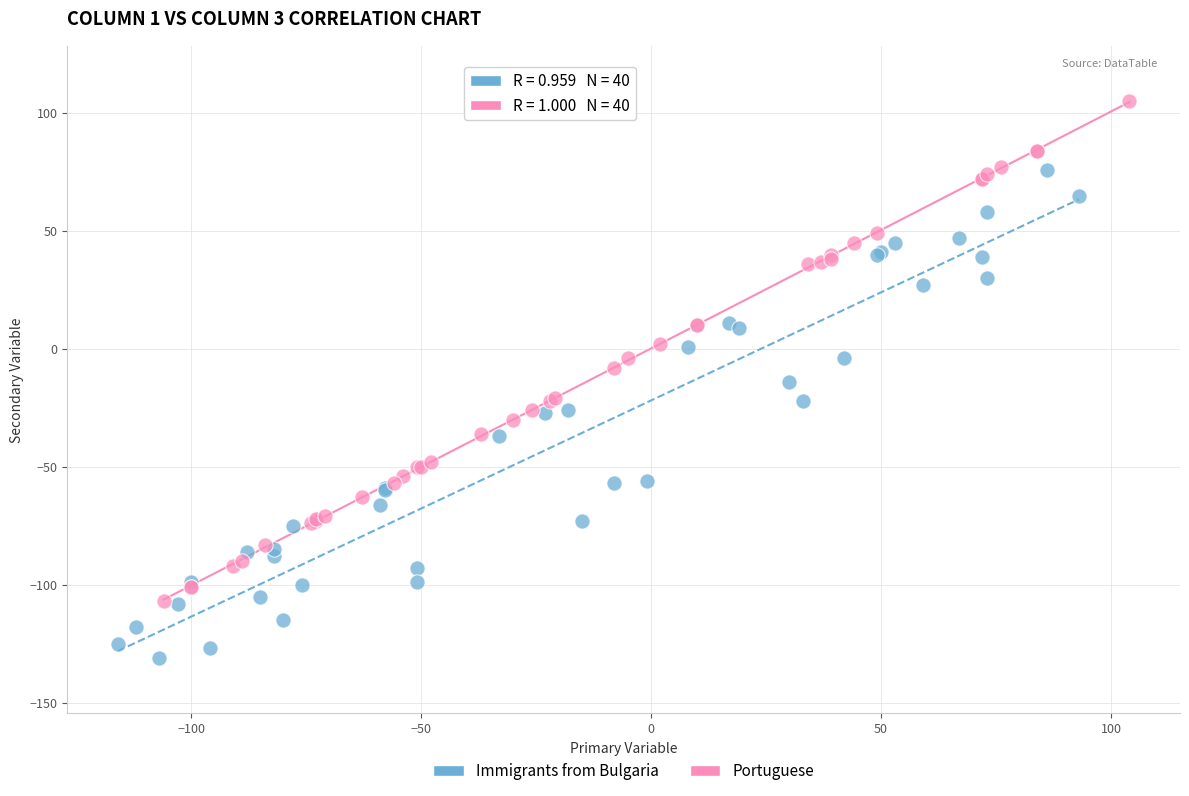

Which series contains the lowest Y value?

Immigrants from Bulgaria